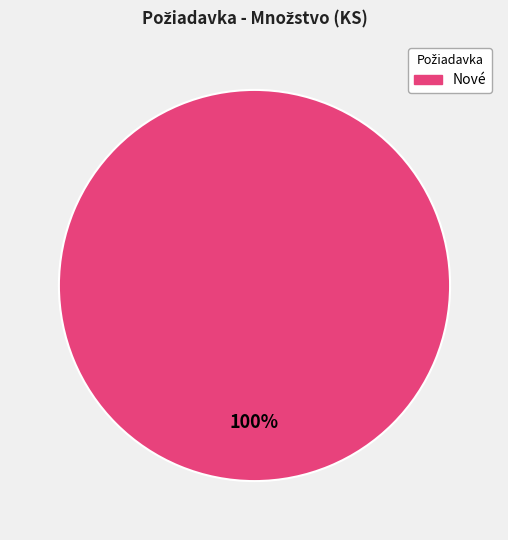

Rank the categories by value from highest to lowest.

Nové